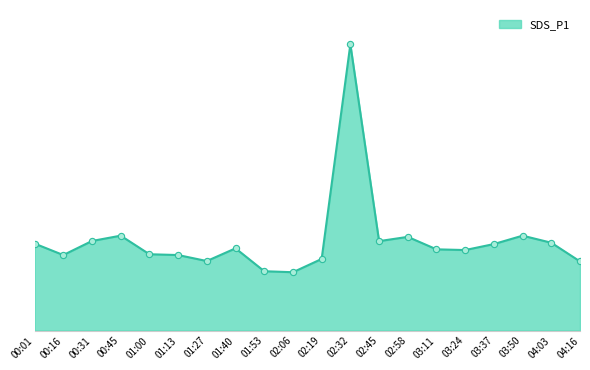

The chart shows a value of 21.6 at 03:37. True or false?

True